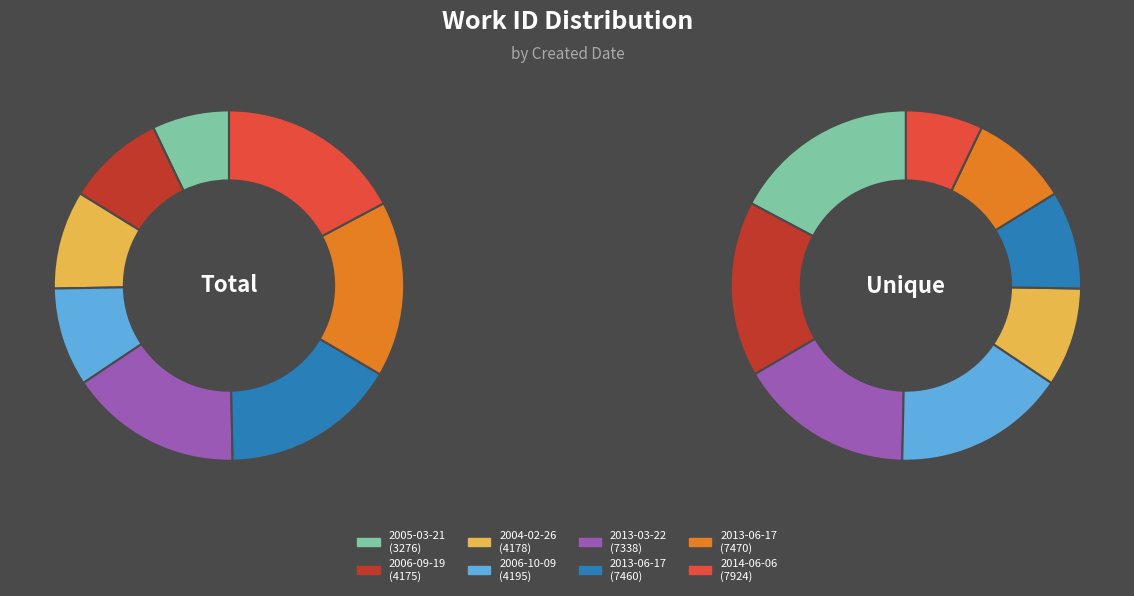

To the nearest percent, what is the average slice percentage?

12%